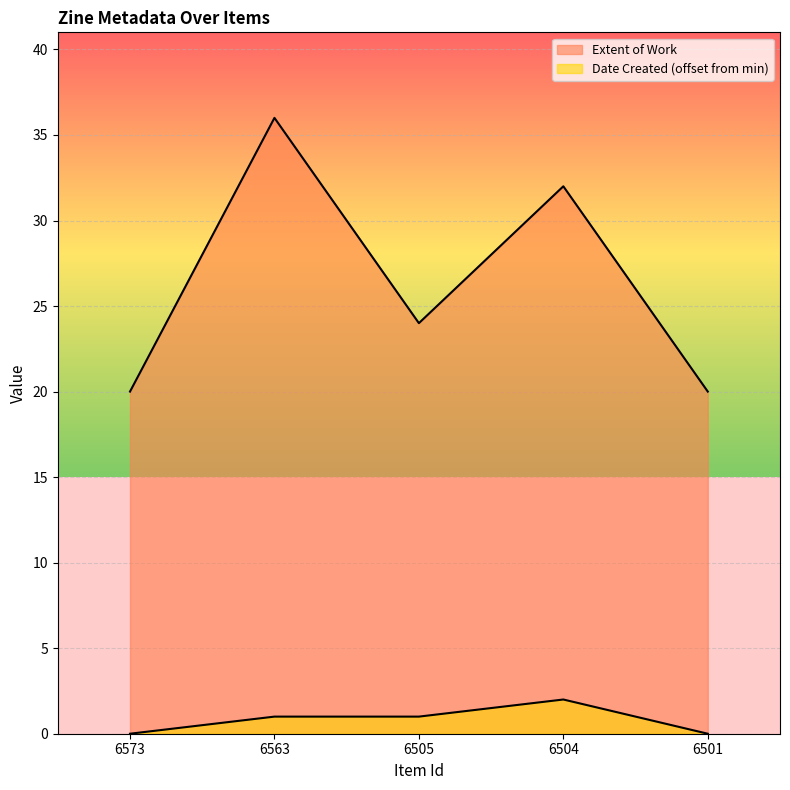

Is it true that Extent of Work equals 25 at 6563?

False